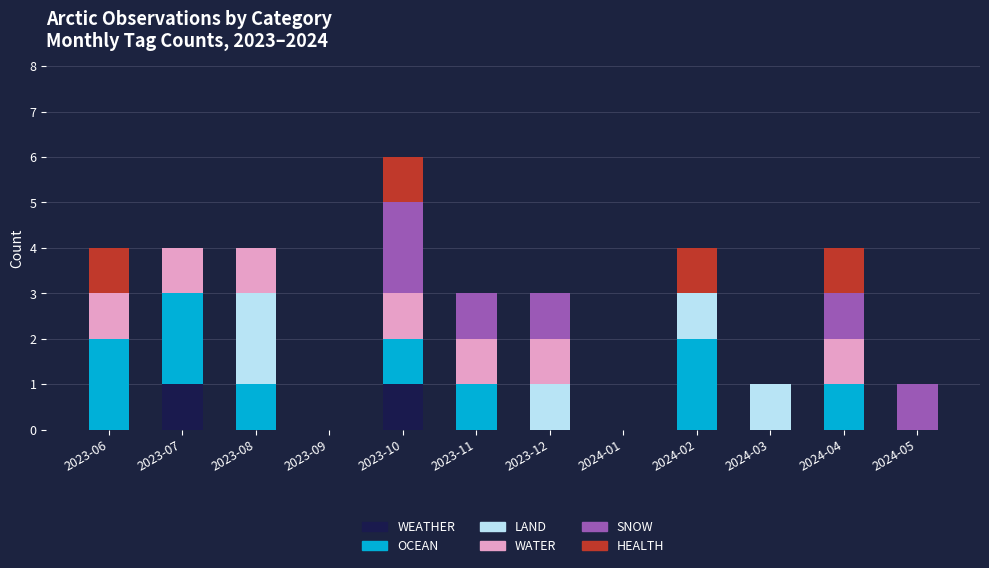

What is the difference between the WEATHER values at 2023-07 and 2023-06?

1